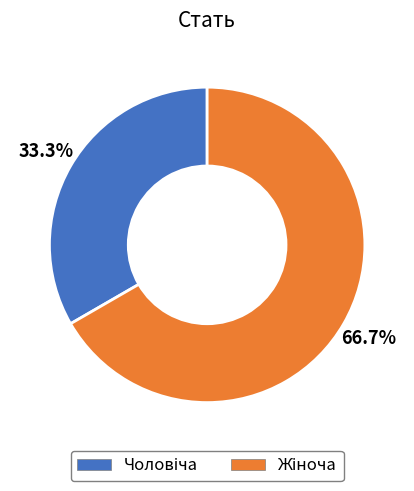

To the nearest percent, what is the average slice percentage?

50%